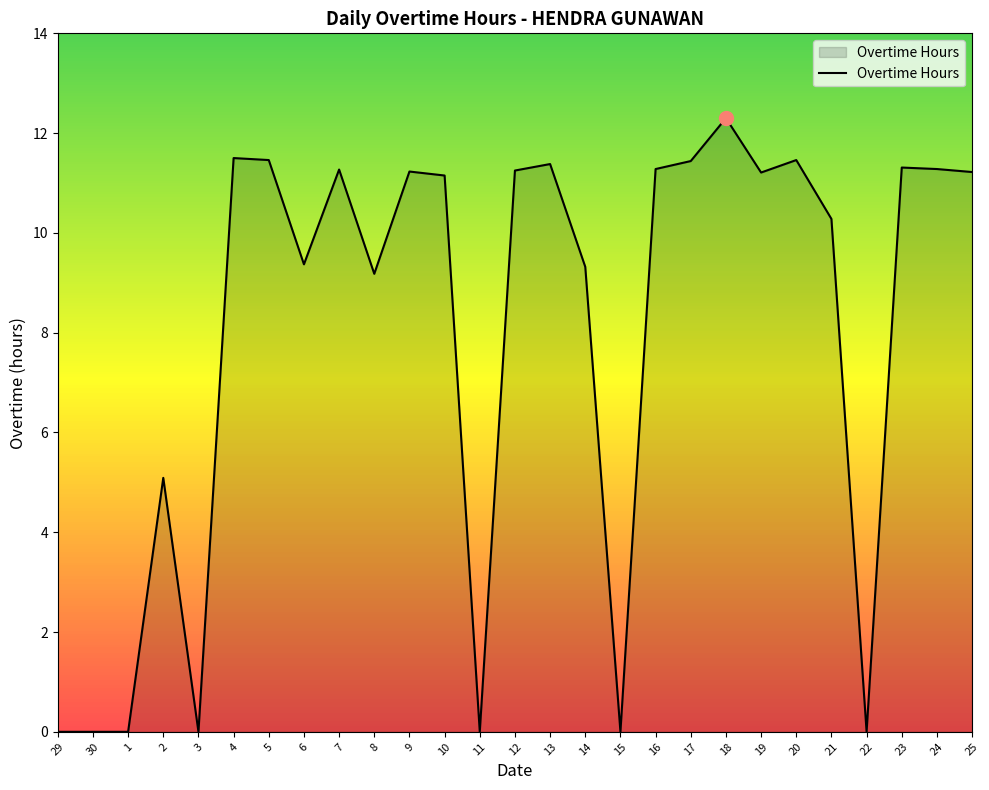

Which has a higher value, 3 or 25?

25